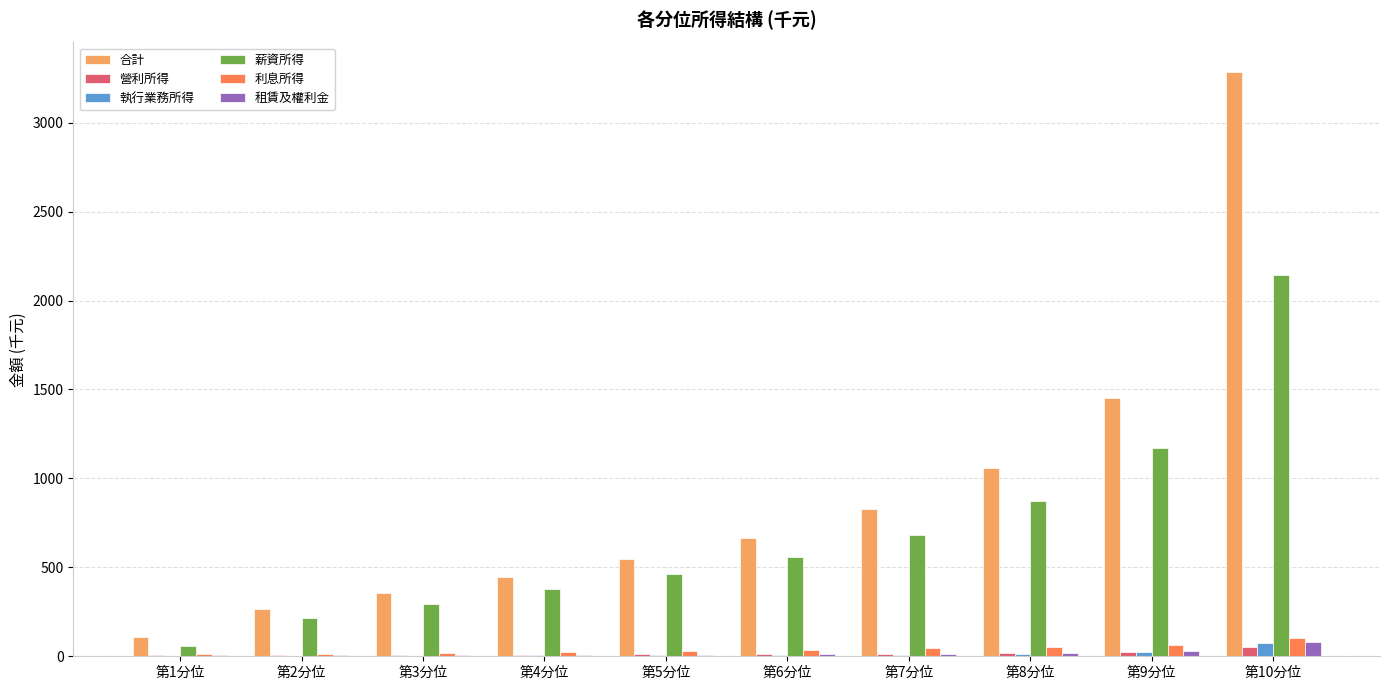

At which category is the sum across all series the highest?

第10分位